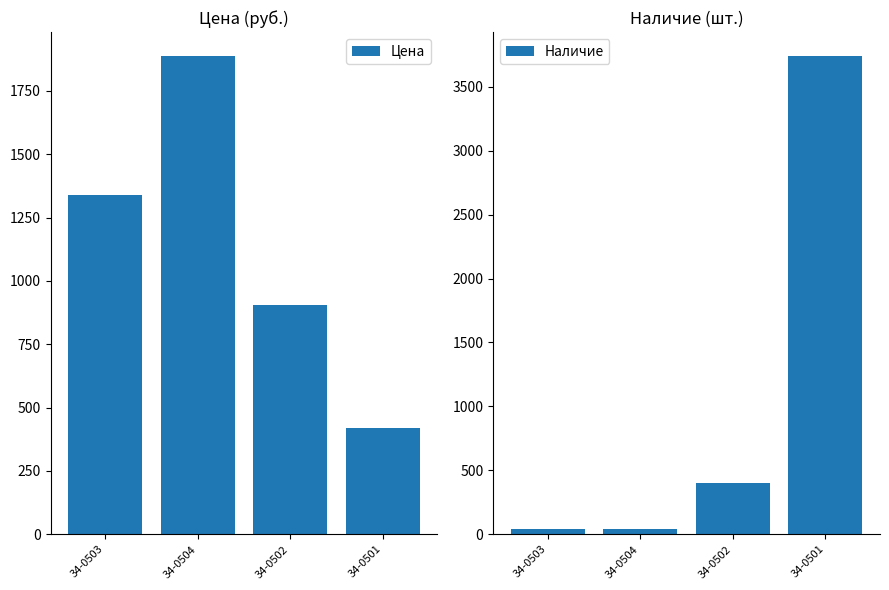

Does the chart contain stacked bars?

No